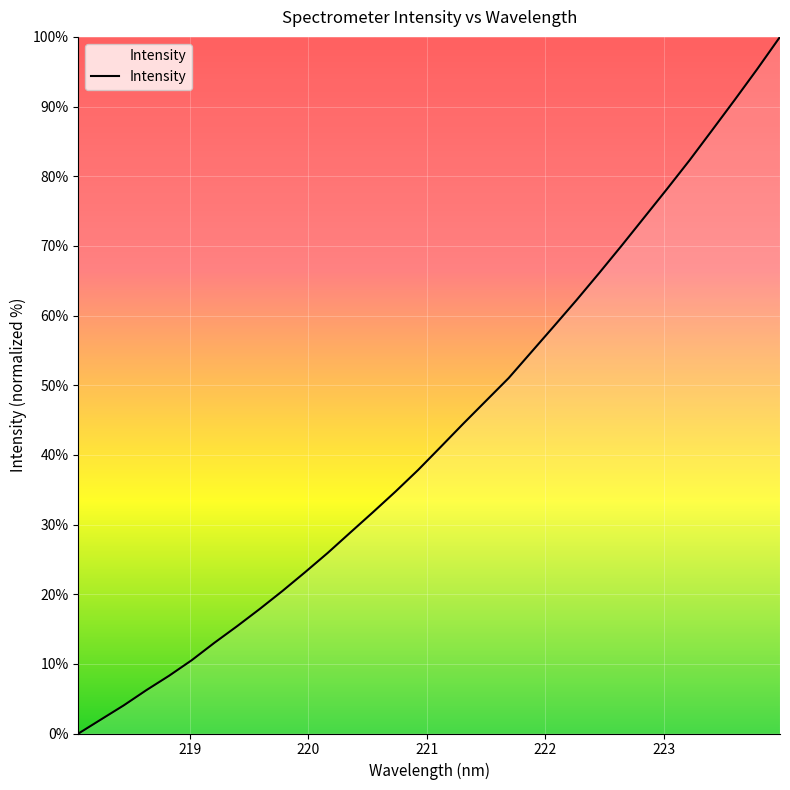

What is the greatest value displayed?

100.0